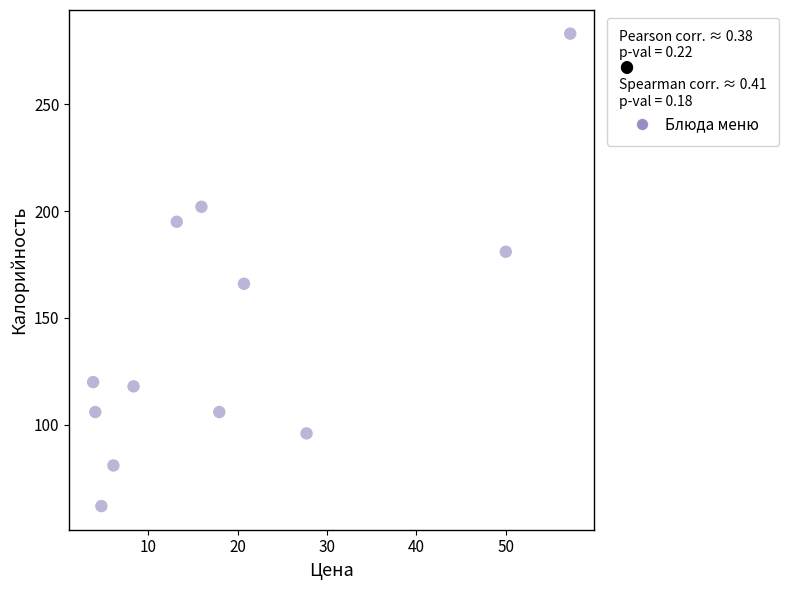

What is the range of Y values (max minus min)?

221